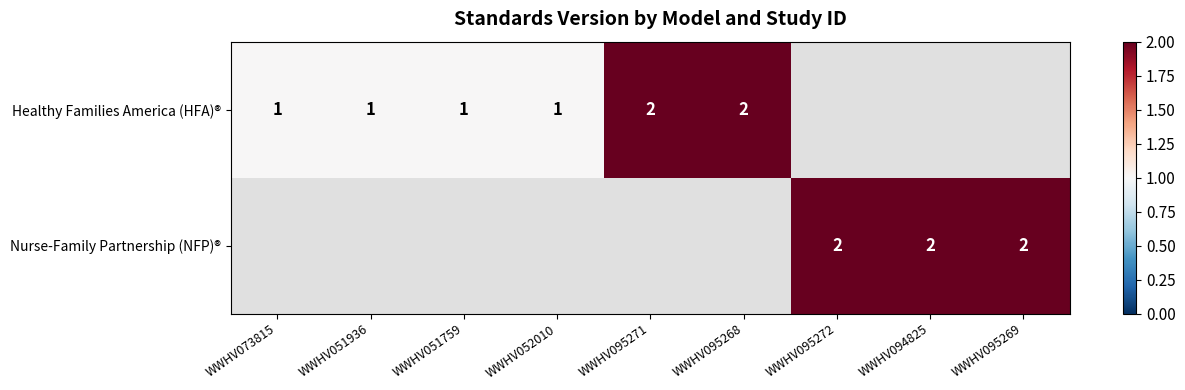

The Healthy Families America (HFA)® series shows 1 at WWHV052010. True or false?

True